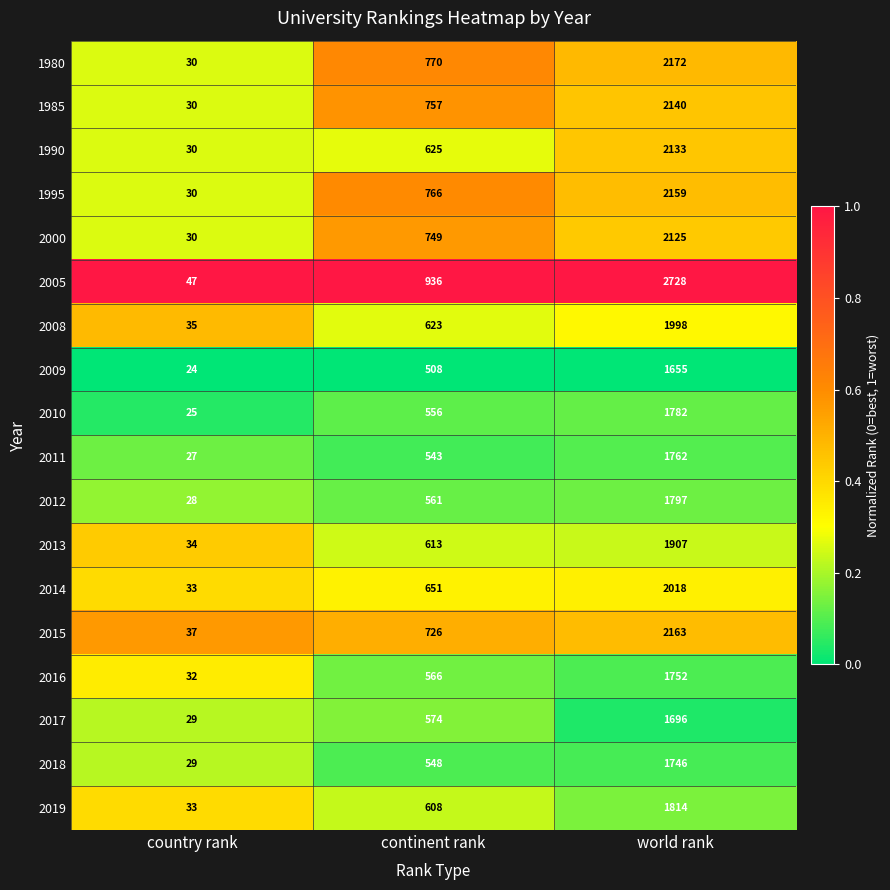

List the labels in order of 2014 value, smallest first.

country rank, continent rank, world rank